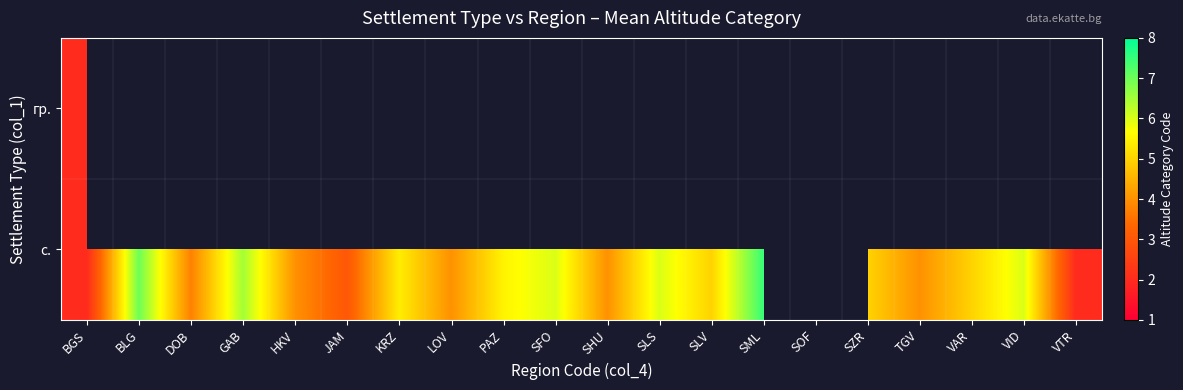

How many data points in с. are above 5?

8